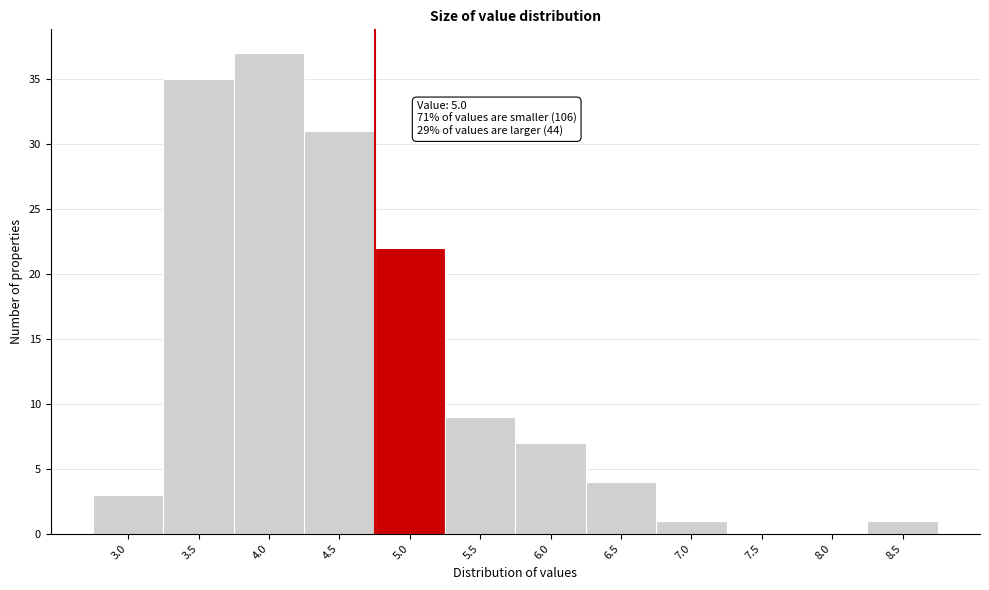

Reading left to right, list all the values displayed in this chart.

3.0=3	3.5=35	4.0=37	4.5=31	5.0=22	5.5=9	6.0=7	6.5=4	7.0=1	7.5=0	8.0=0	8.5=1